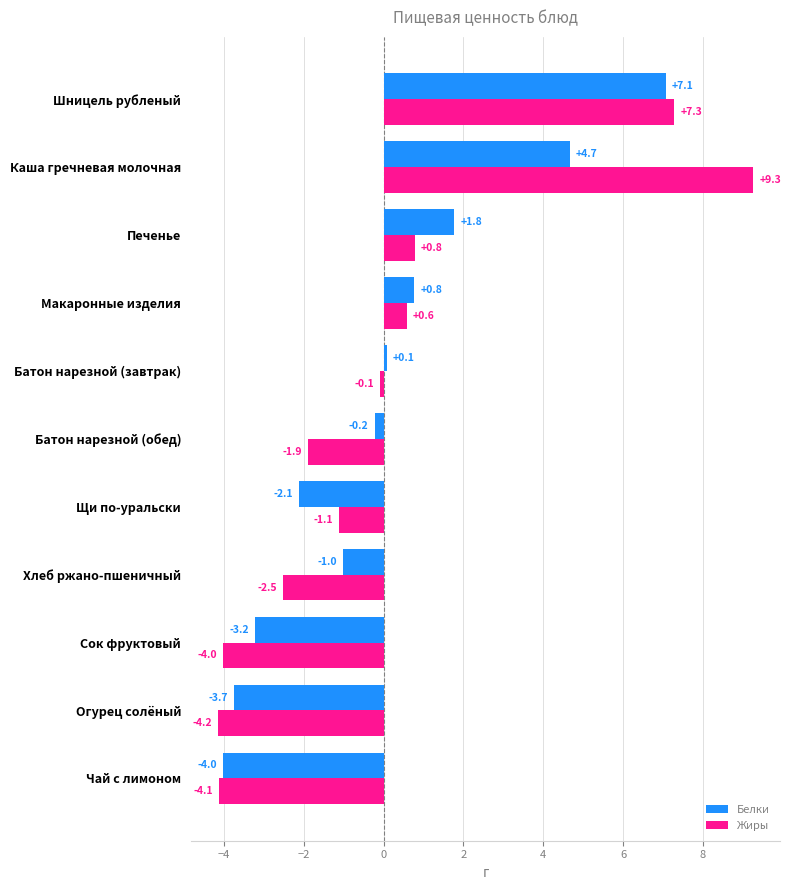

At which category does the chart reach its peak across all series?

Каша гречневая молочная